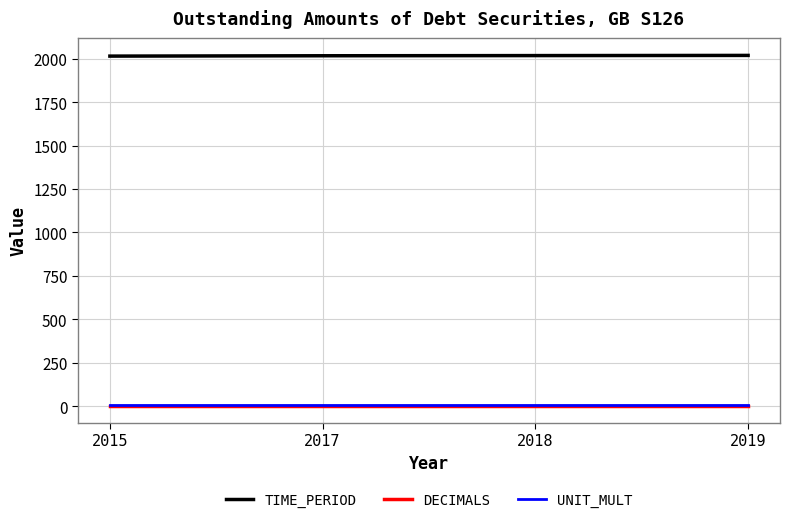

True or false: UNIT_MULT and TIME_PERIOD cross at least once.

False